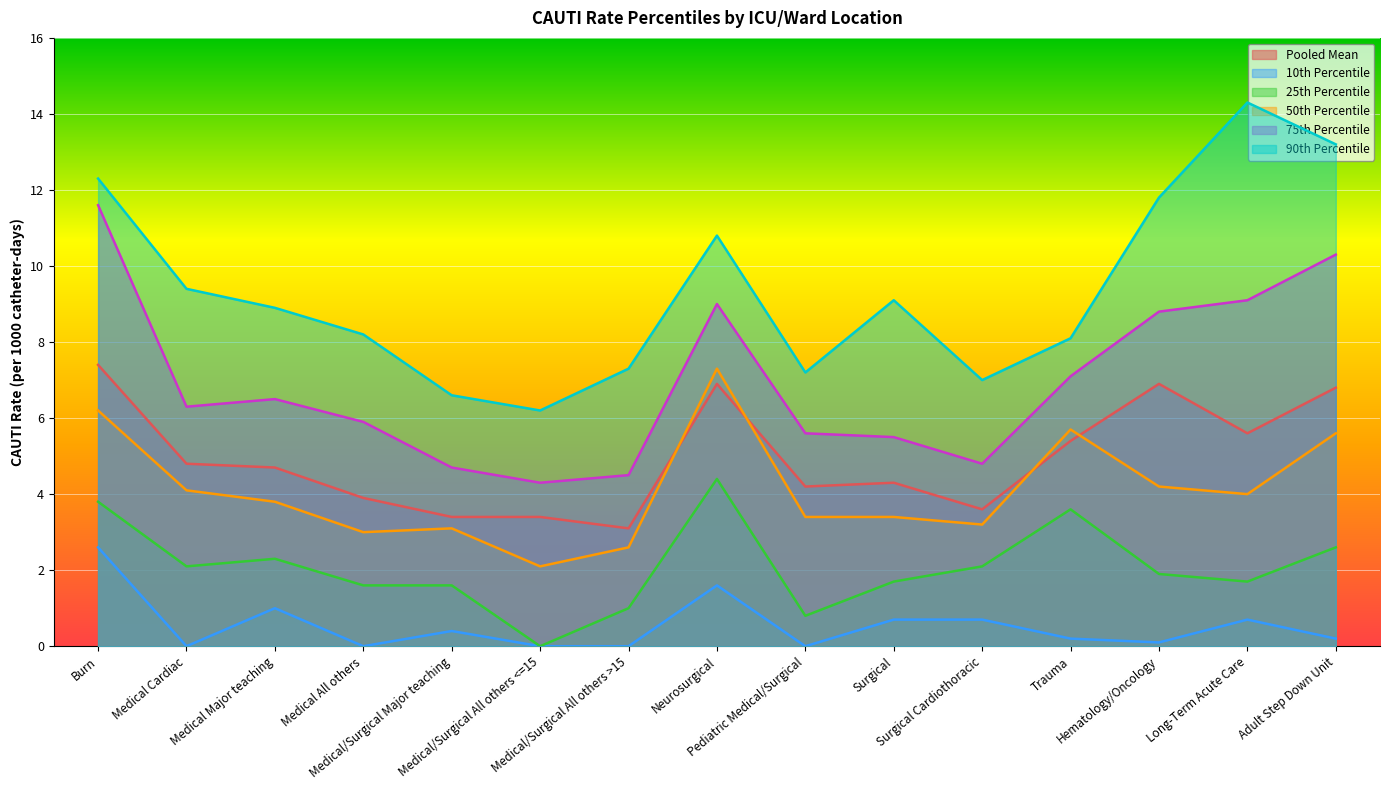

Reading right to left, extract all data points from this chart.

Pooled Mean: Adult Step Down Unit=6.8	Long-Term Acute Care=5.6	Hematology/Oncology=6.9	Trauma=5.4	Surgical Cardiothoracic=3.6	Surgical=4.3	Pediatric Medical/Surgical=4.2	Neurosurgical=6.9	Medical/Surgical All others >15=3.1	Medical/Surgical All others <=15=3.4	Medical/Surgical Major teaching=3.4	Medical All others=3.9	Medical Major teaching=4.7	Medical Cardiac=4.8	Burn=7.4
10th Percentile: Adult Step Down Unit=0.2	Long-Term Acute Care=0.7	Hematology/Oncology=0.1	Trauma=0.2	Surgical Cardiothoracic=0.7	Surgical=0.7	Pediatric Medical/Surgical=0.0	Neurosurgical=1.6	Medical/Surgical All others >15=0.0	Medical/Surgical All others <=15=0.0	Medical/Surgical Major teaching=0.4	Medical All others=0.0	Medical Major teaching=1.0	Medical Cardiac=0.0	Burn=2.6
25th Percentile: Adult Step Down Unit=2.6	Long-Term Acute Care=1.7	Hematology/Oncology=1.9	Trauma=3.6	Surgical Cardiothoracic=2.1	Surgical=1.7	Pediatric Medical/Surgical=0.8	Neurosurgical=4.4	Medical/Surgical All others >15=1.0	Medical/Surgical All others <=15=0.0	Medical/Surgical Major teaching=1.6	Medical All others=1.6	Medical Major teaching=2.3	Medical Cardiac=2.1	Burn=3.8
50th Percentile: Adult Step Down Unit=5.6	Long-Term Acute Care=4.0	Hematology/Oncology=4.2	Trauma=5.7	Surgical Cardiothoracic=3.2	Surgical=3.4	Pediatric Medical/Surgical=3.4	Neurosurgical=7.3	Medical/Surgical All others >15=2.6	Medical/Surgical All others <=15=2.1	Medical/Surgical Major teaching=3.1	Medical All others=3.0	Medical Major teaching=3.8	Medical Cardiac=4.1	Burn=6.2
75th Percentile: Adult Step Down Unit=10.3	Long-Term Acute Care=9.1	Hematology/Oncology=8.8	Trauma=7.1	Surgical Cardiothoracic=4.8	Surgical=5.5	Pediatric Medical/Surgical=5.6	Neurosurgical=9.0	Medical/Surgical All others >15=4.5	Medical/Surgical All others <=15=4.3	Medical/Surgical Major teaching=4.7	Medical All others=5.9	Medical Major teaching=6.5	Medical Cardiac=6.3	Burn=11.6
90th Percentile: Adult Step Down Unit=13.2	Long-Term Acute Care=14.3	Hematology/Oncology=11.8	Trauma=8.1	Surgical Cardiothoracic=7.0	Surgical=9.1	Pediatric Medical/Surgical=7.2	Neurosurgical=10.8	Medical/Surgical All others >15=7.3	Medical/Surgical All others <=15=6.2	Medical/Surgical Major teaching=6.6	Medical All others=8.2	Medical Major teaching=8.9	Medical Cardiac=9.4	Burn=12.3